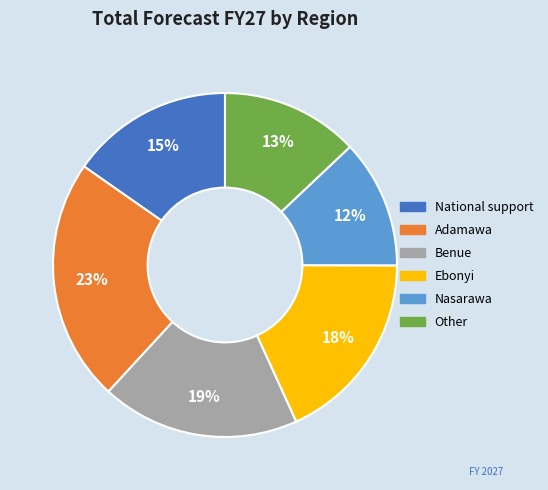

Is there a majority slice in this chart?

No